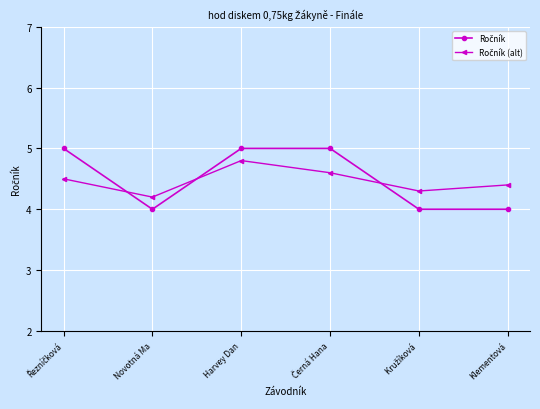

What is the greatest value displayed?

5.0